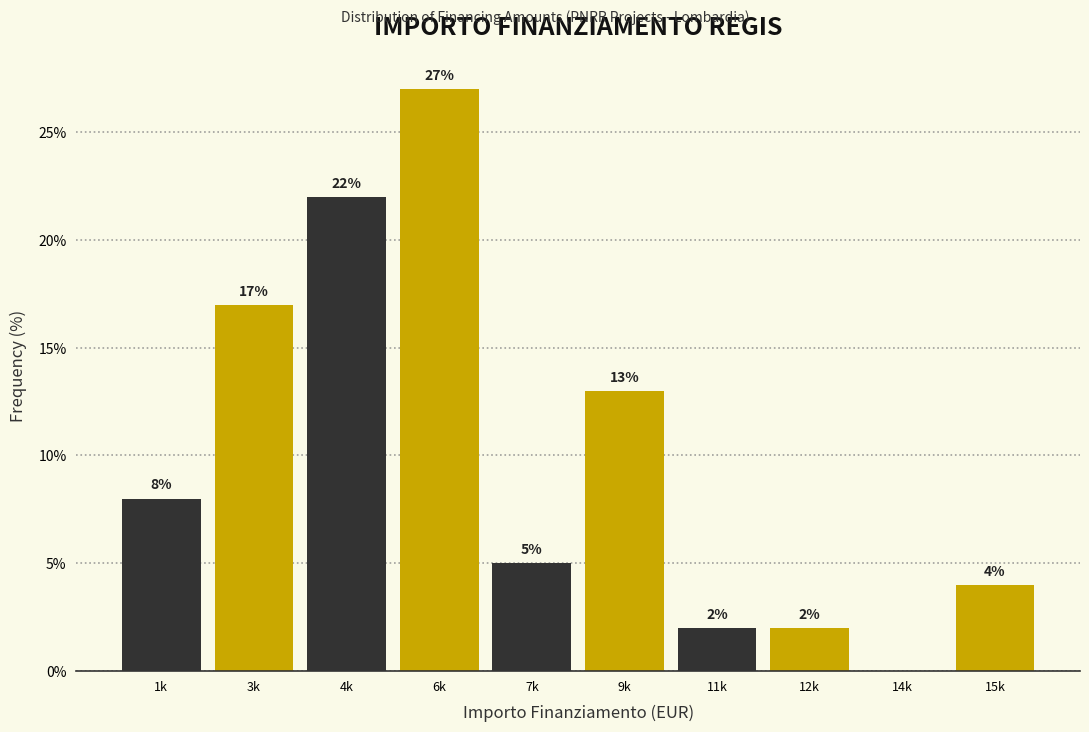

Reading left to right, list all the values displayed in this chart.

1k=8	3k=17	4k=22	6k=27	7k=5	9k=13	11k=2	12k=2	14k=0	15k=4